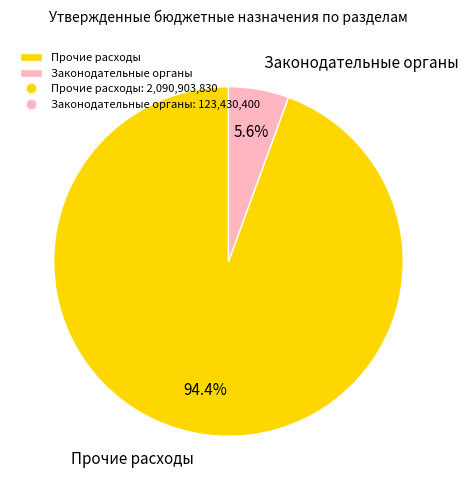

Which slice is the largest?

Прочие расходы